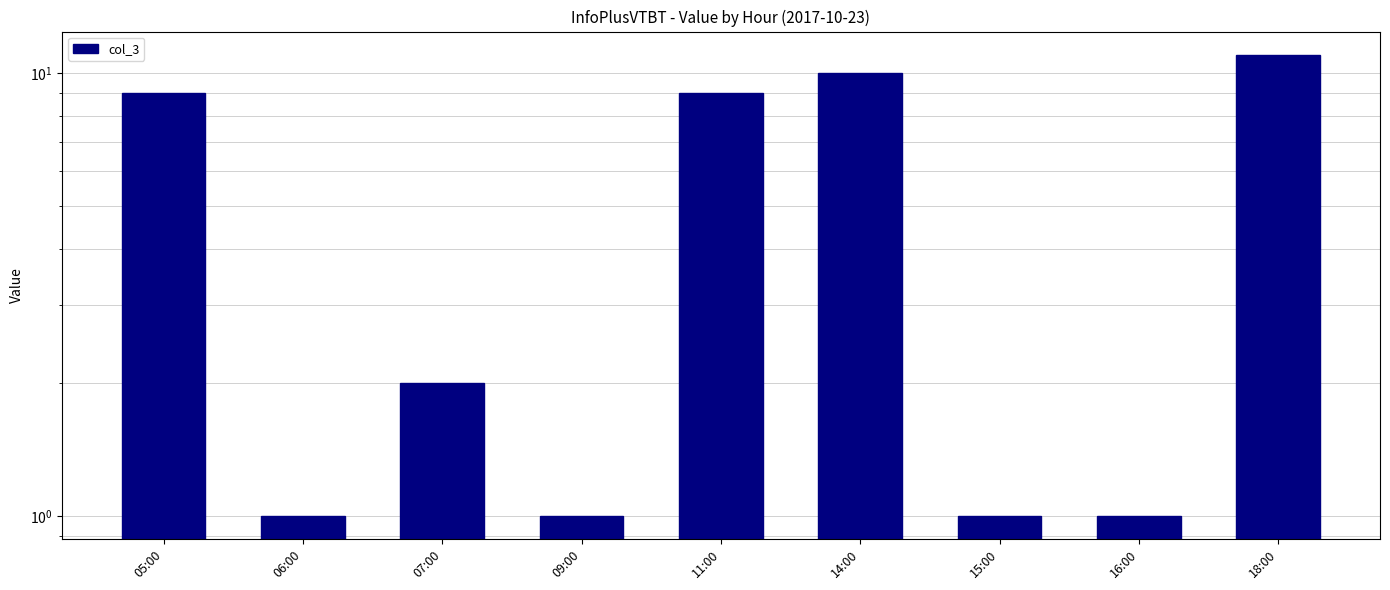

List the labels in order of value, smallest first.

06:00, 09:00, 15:00, 16:00, 07:00, 05:00, 11:00, 14:00, 18:00